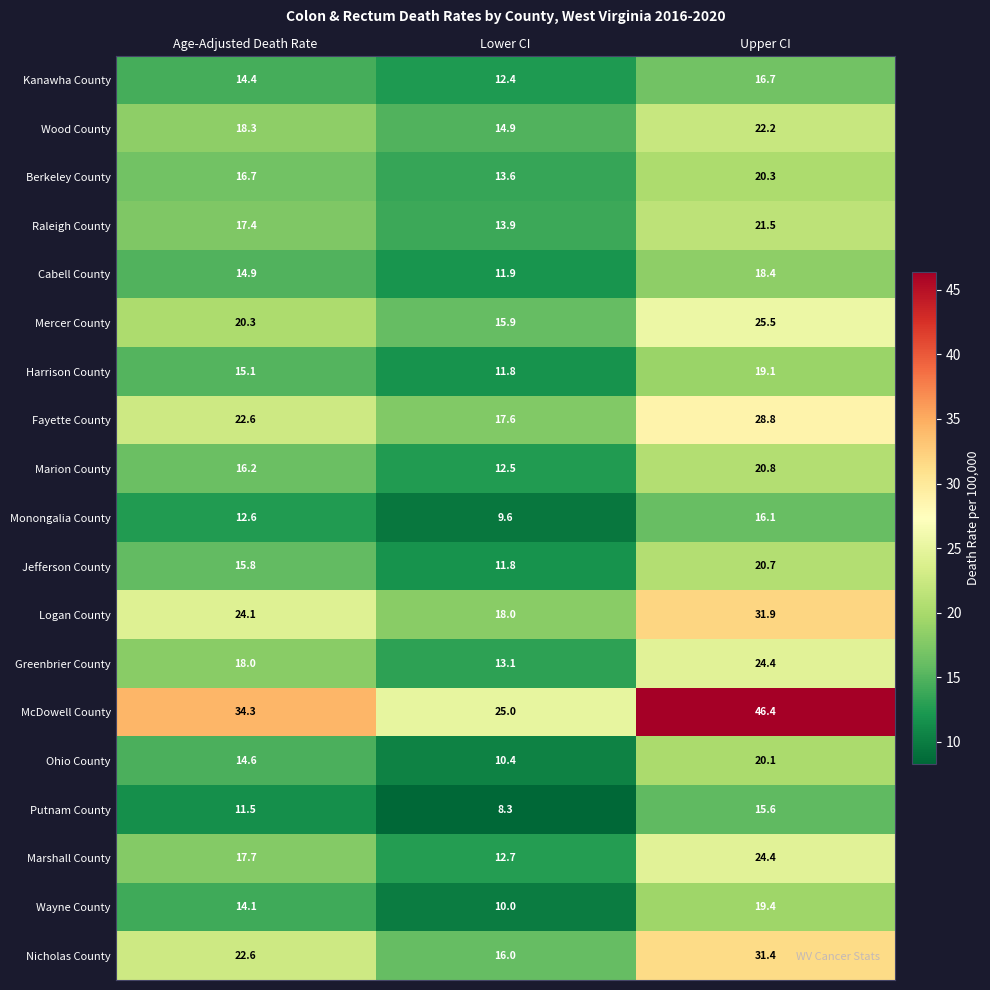

Which series has the largest total across all categories?

McDowell County